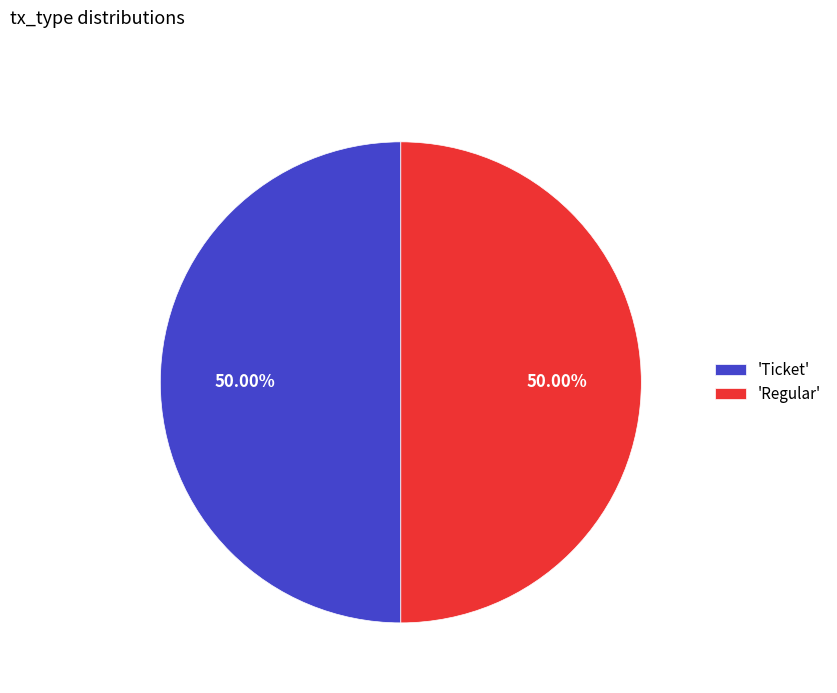

Do 'Regular' and 'Ticket' together represent more than half of the pie?

Yes